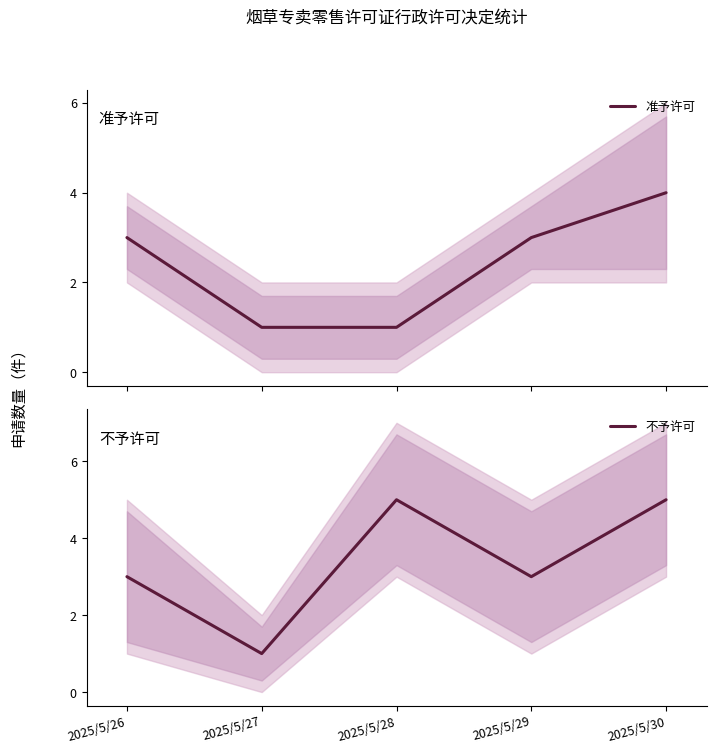

What is the minimum value shown in the chart?

1